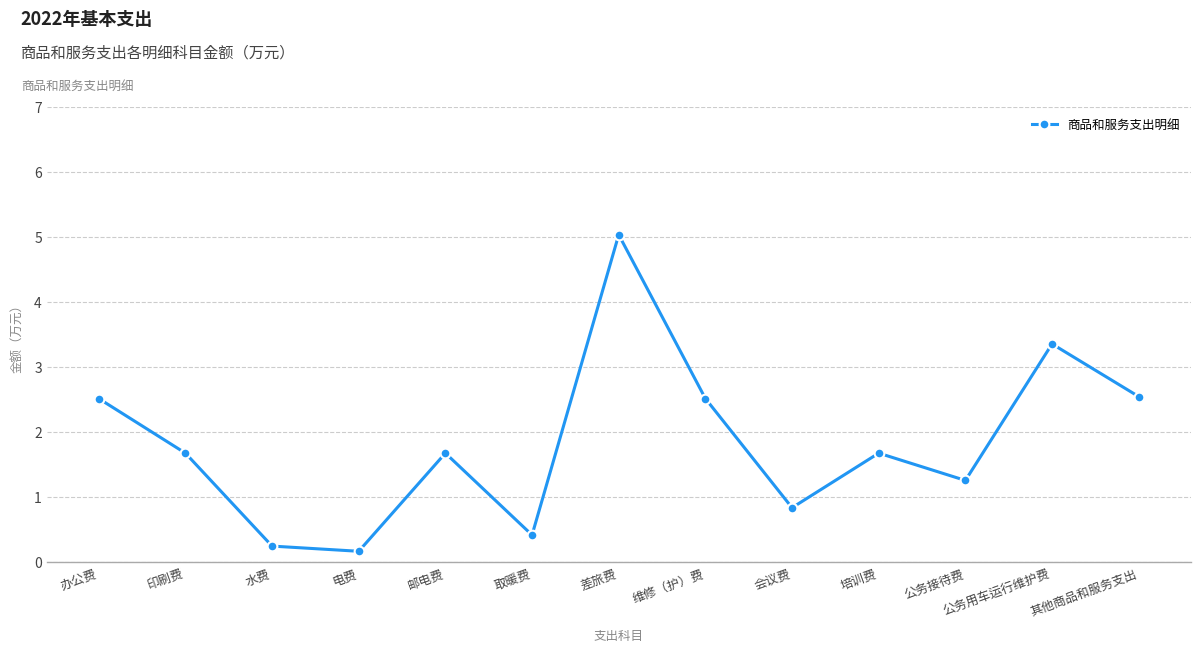

How many lines are shown in the chart?

1